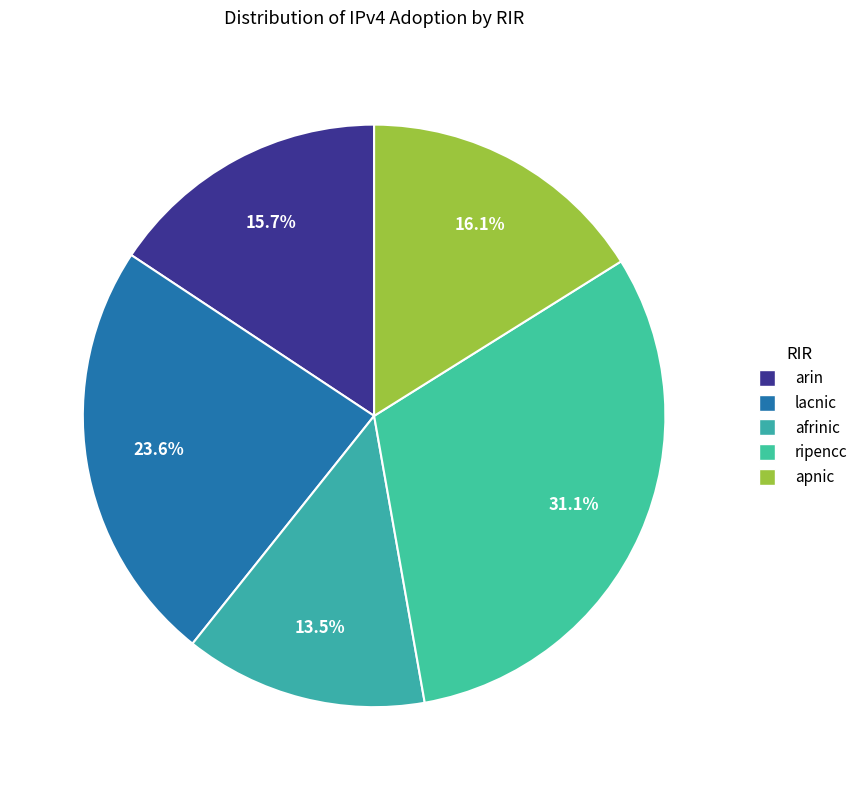

To the nearest percent, what is the difference between the largest and smallest slice percentages?

18%